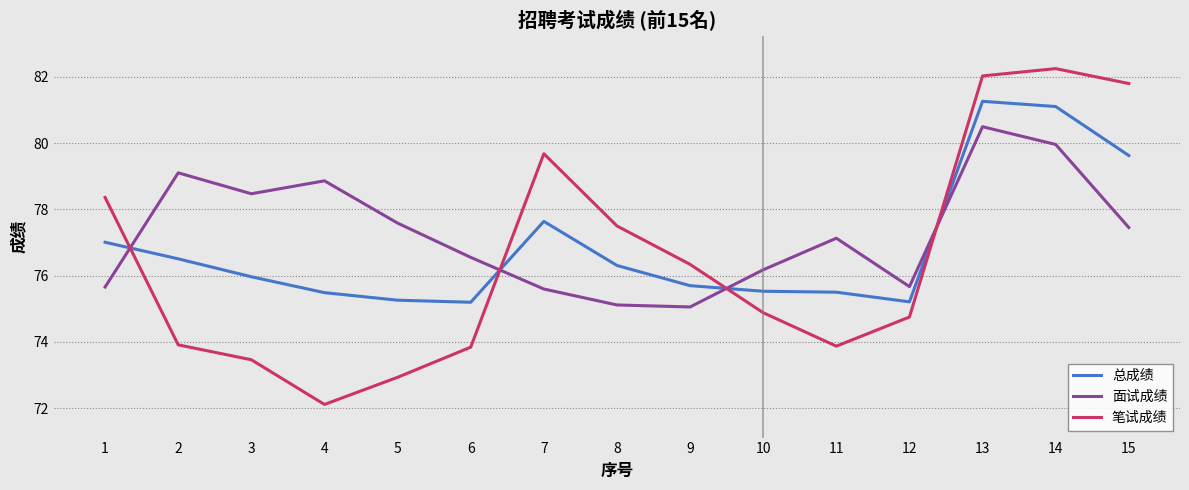

Read the 总成绩 value at 7.

77.6